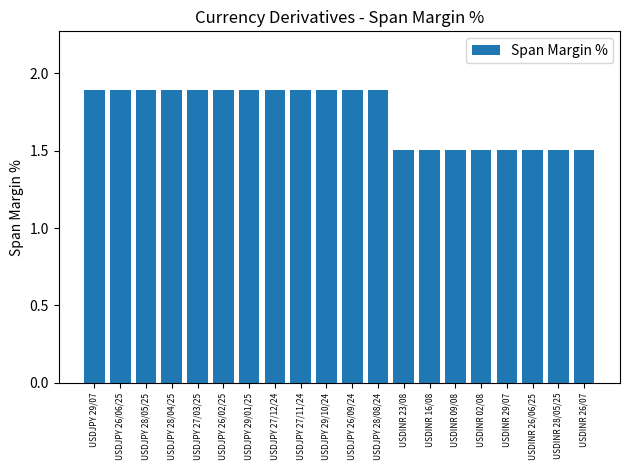

What is the difference between the values at USDINR 16/08 and USDJPY 27/11/24?

0.4